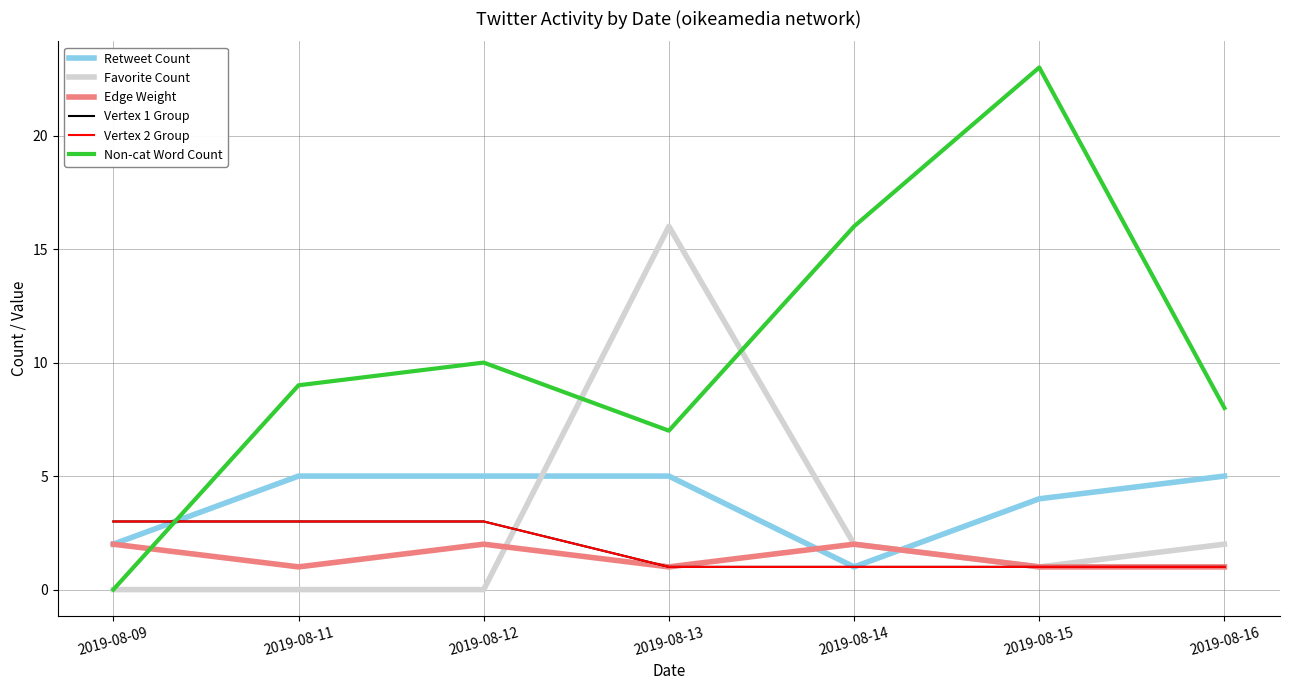

At which category is the sum across all series the highest?

2019-08-13